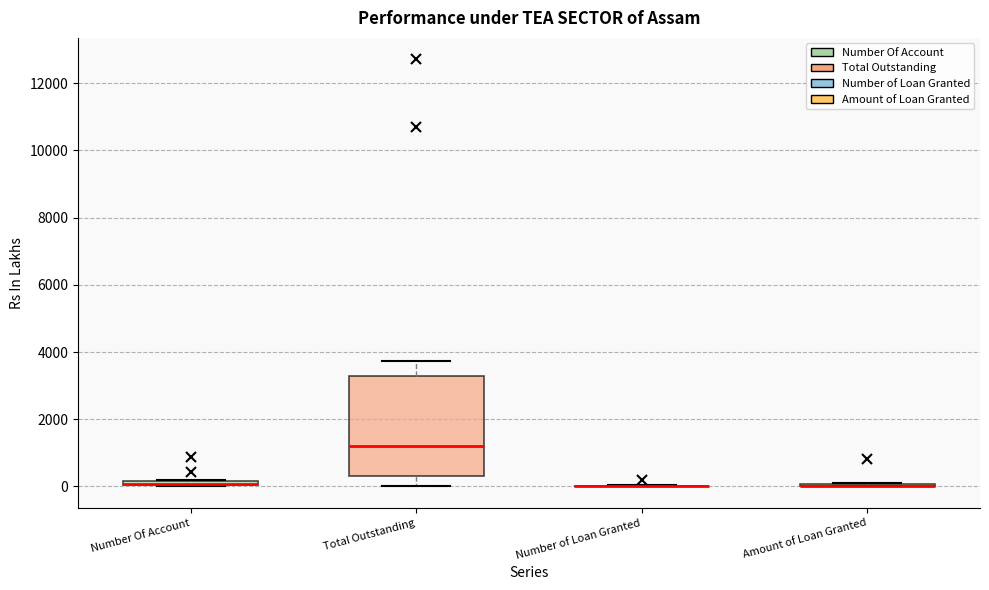

Where does the upper whisker of the box for Total Outstanding end on the y-axis? The values are not printed on the chart, so give them approximately, as read against the axis.

3800